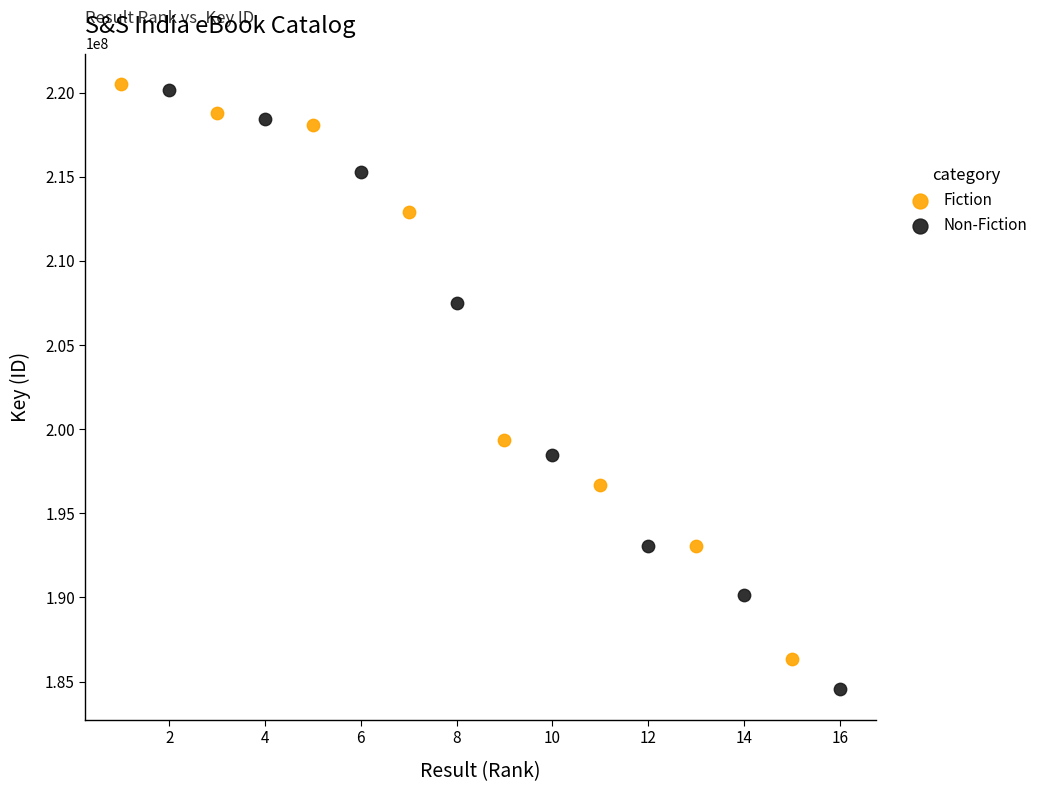

Which series has the widest spread of Y values?

Non-Fiction